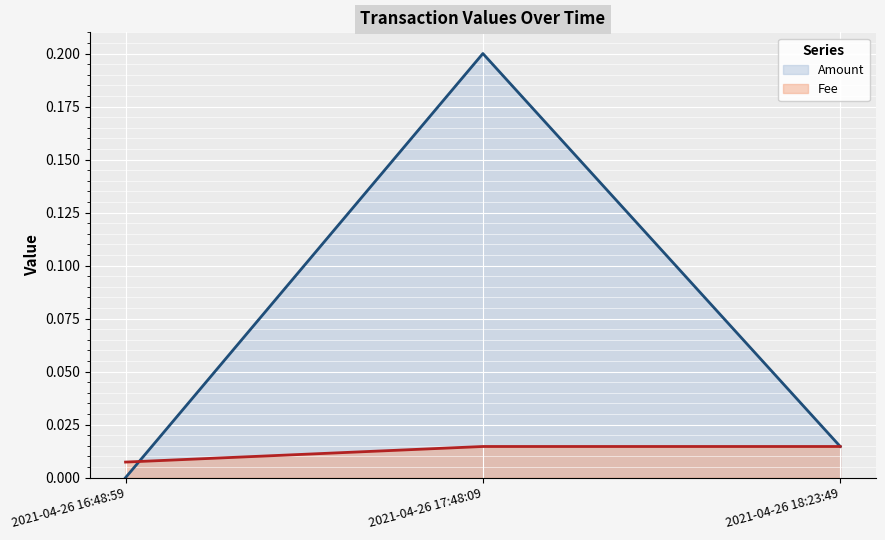

List the series in order of their peak value, lowest first.

Fee, Amount